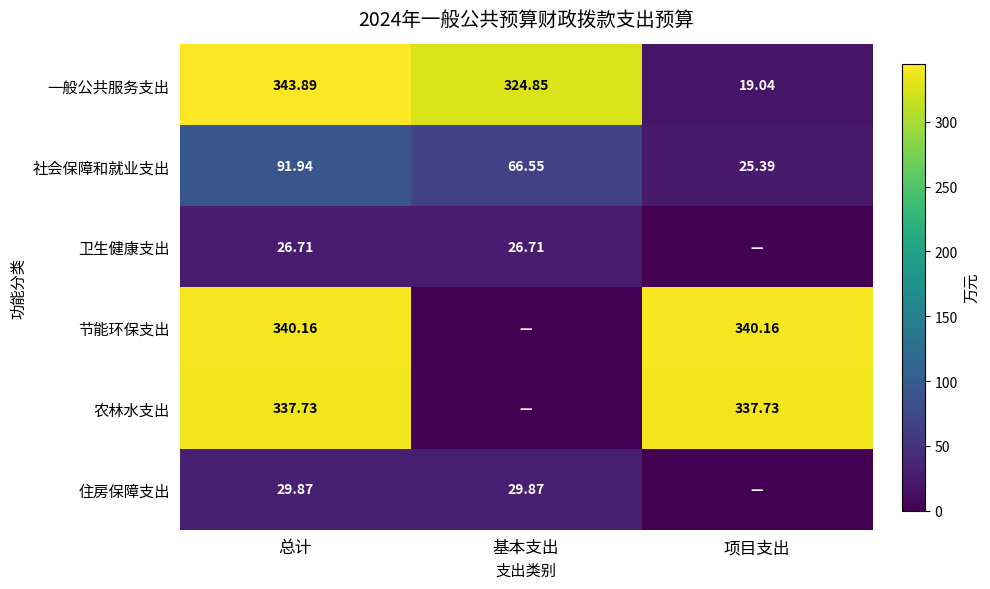

Rank the series at 总计 from lowest to highest value.

卫生健康支出, 住房保障支出, 社会保障和就业支出, 农林水支出, 节能环保支出, 一般公共服务支出